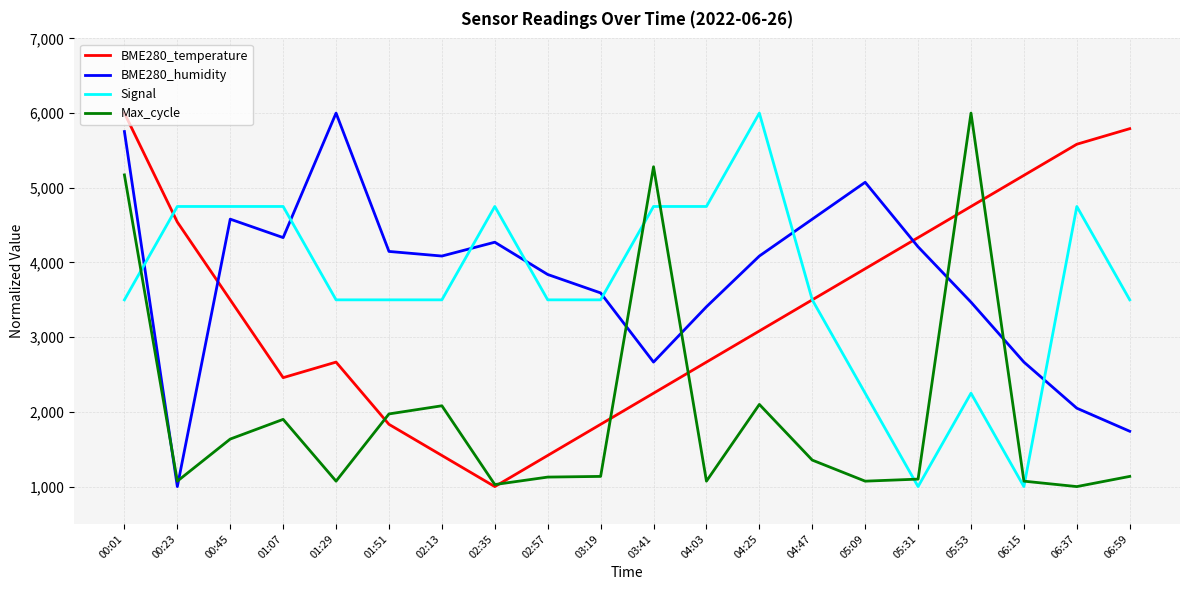

What is the smallest value displayed?

1000.0